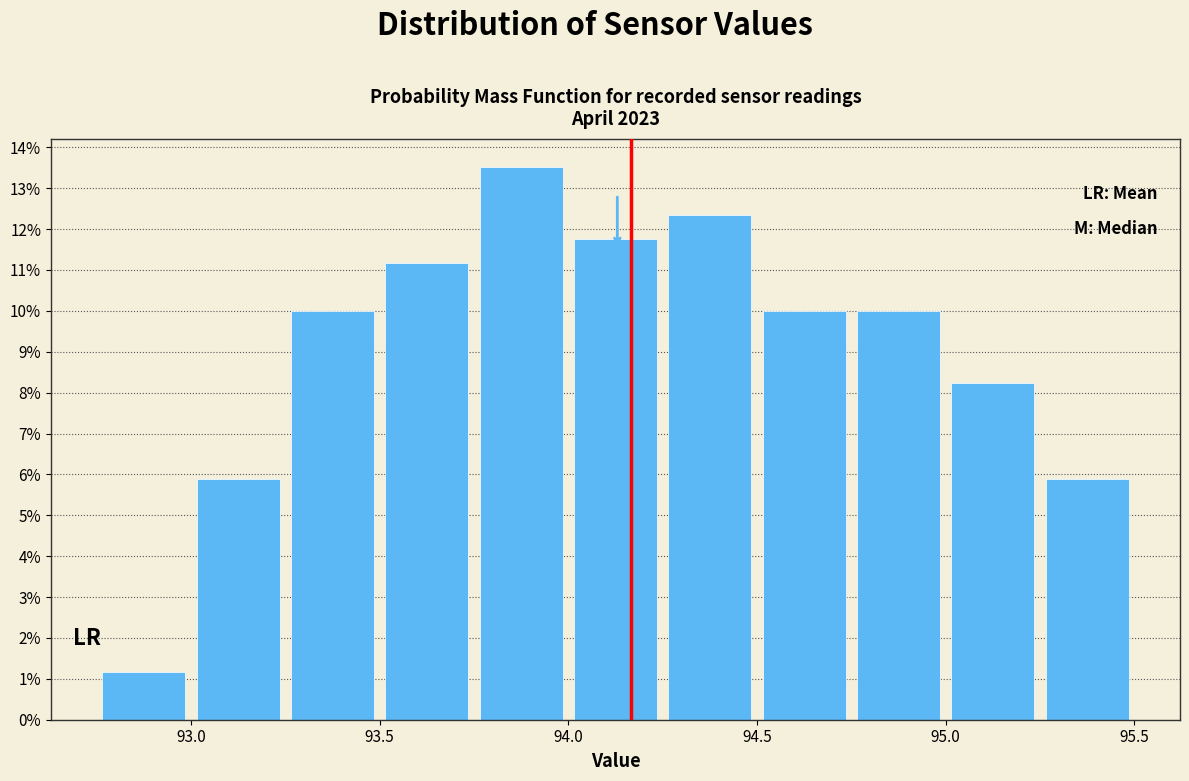

Over which range of the x-axis is the bar tallest?

93.75 to 94.00